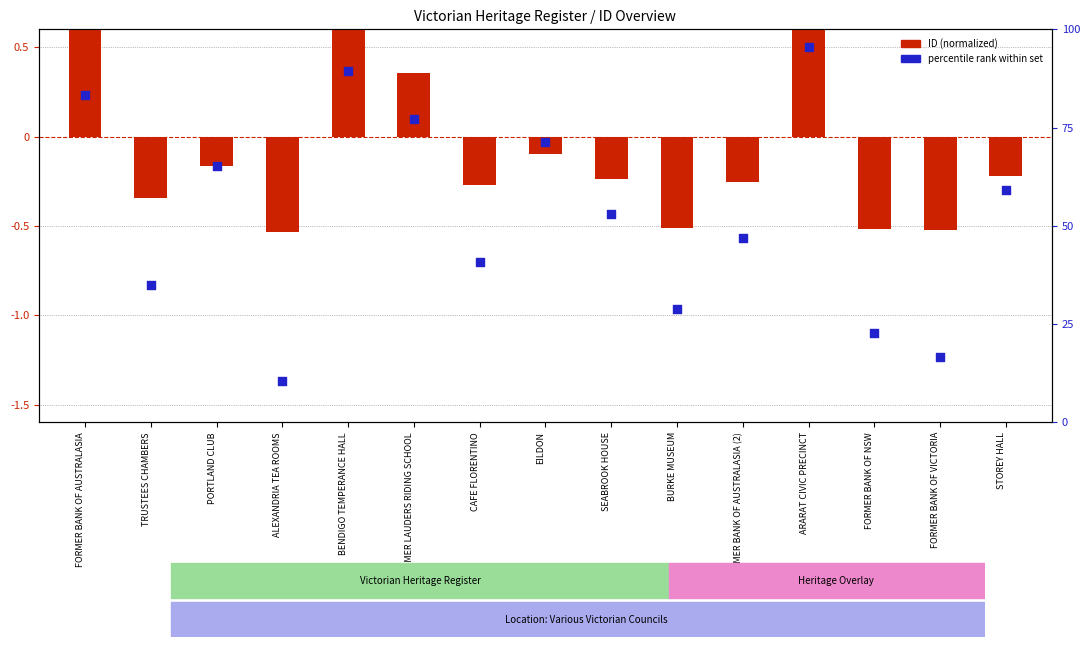

Is the value of percentile rank within set at EILDON greater than the value of ID (normalized) at EILDON?

Yes